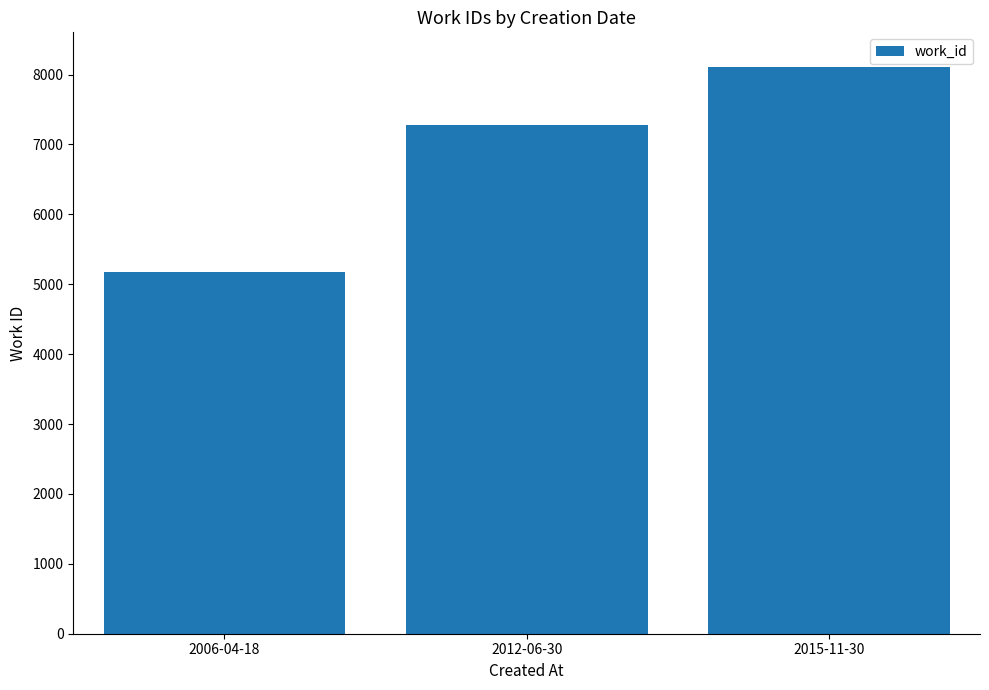

What is the minimum value shown in the chart?

5172